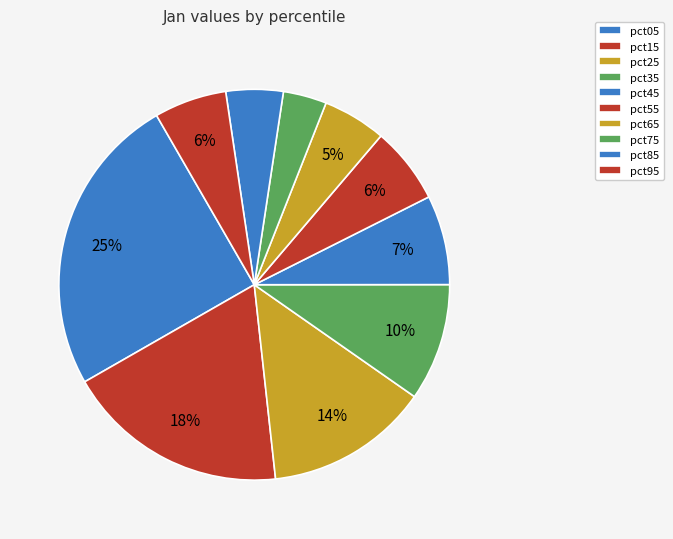

Is there any slice that represents more than half of the pie?

No